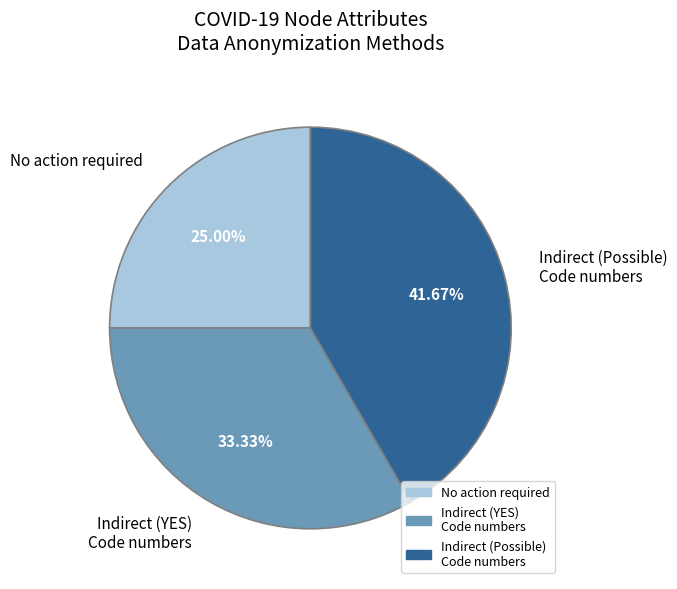

Which category has the smallest portion of the pie?

No action required